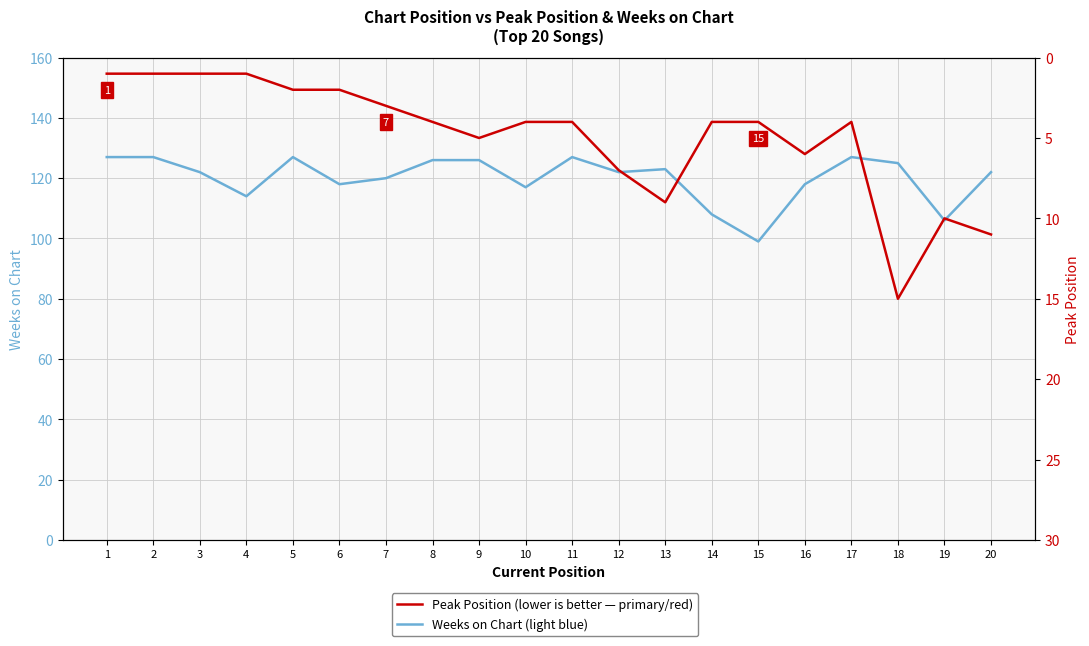

How many lines are shown in the chart?

2